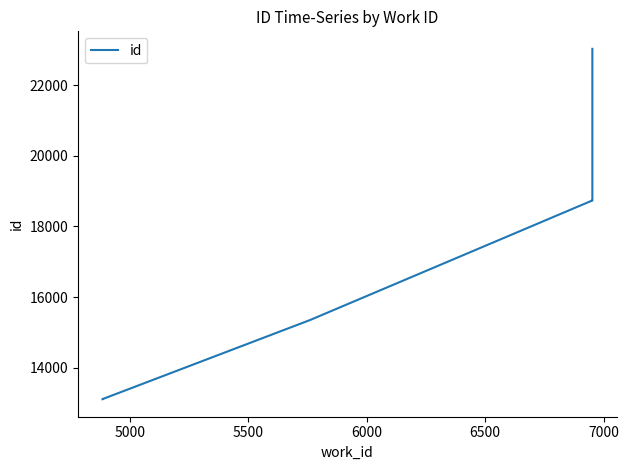

What is the smallest value displayed?

13104